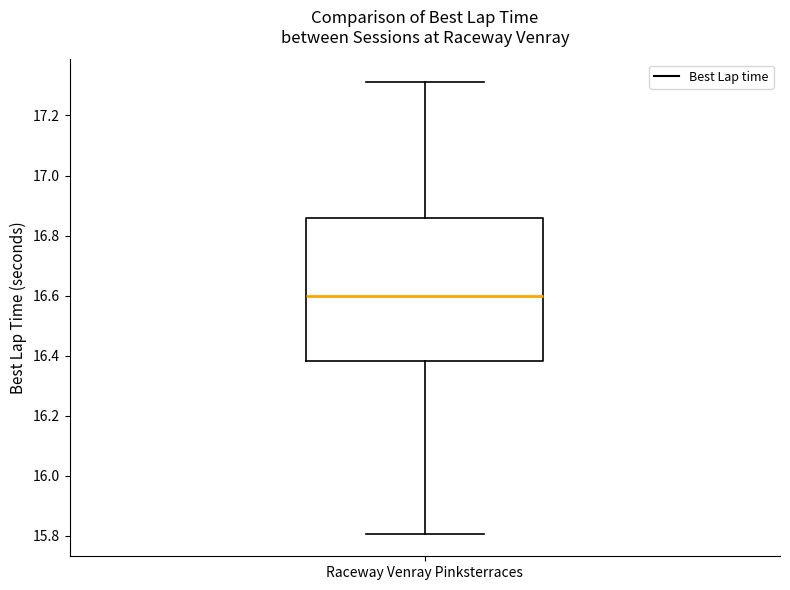

Read this box plot against the y-axis: the position of the median line, the range covered by the box, and the ends of both whiskers. The values are not printed on the chart, so give them approximately, as read against the axis.

median 16.60, box 16.38 to 16.86, whiskers 15.80 to 17.32